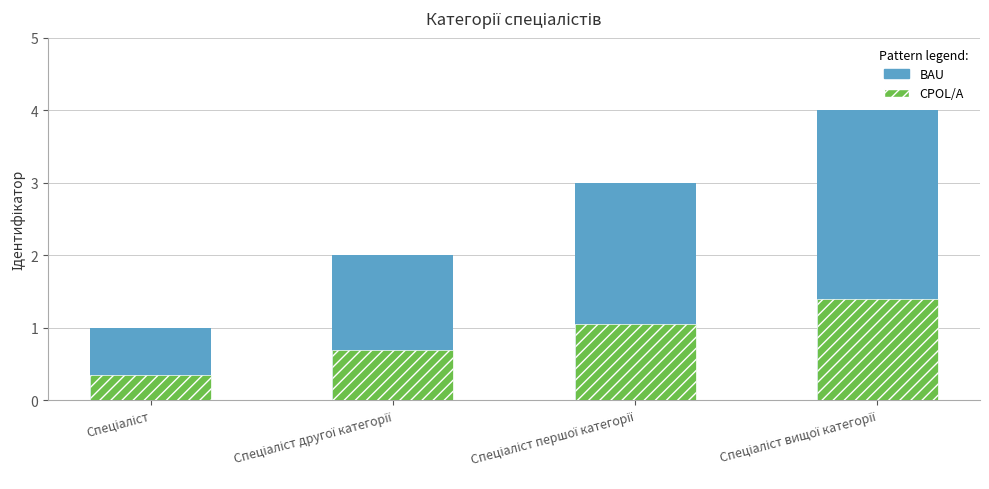

Between Спеціаліст and Спеціаліст першої категорії, which series saw the biggest shift?

Ідентифікатор (BAU)